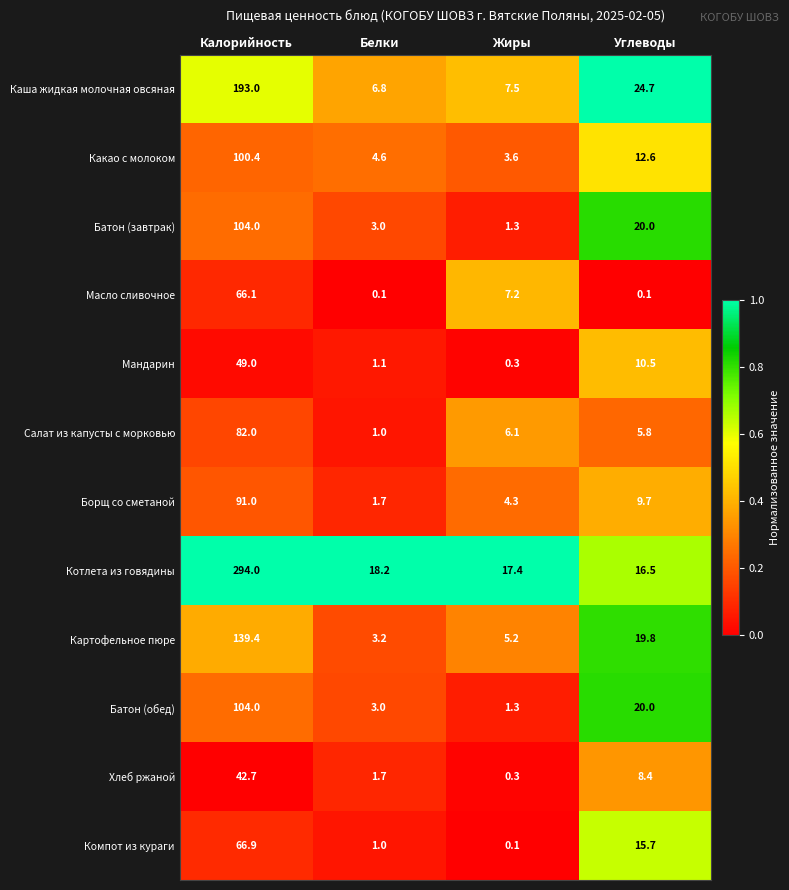

The value of Картофельное пюре at Углеводы is 9.8. True or false?

False